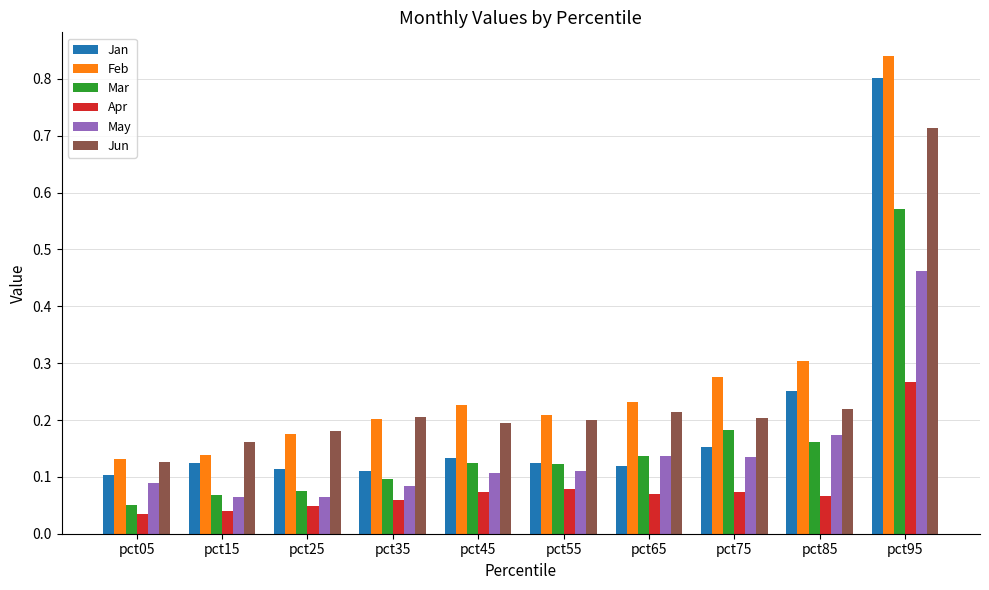

Are the bars grouped side by side (vs. stacked)?

Yes